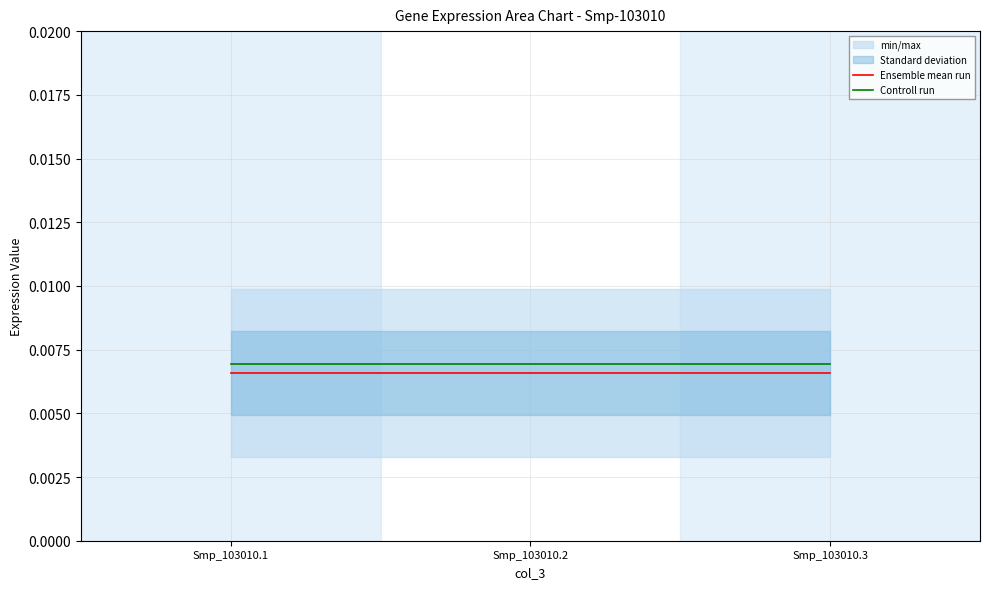

Between Smp_103010.1 and Smp_103010.3, which series saw the biggest shift?

Ensemble mean run